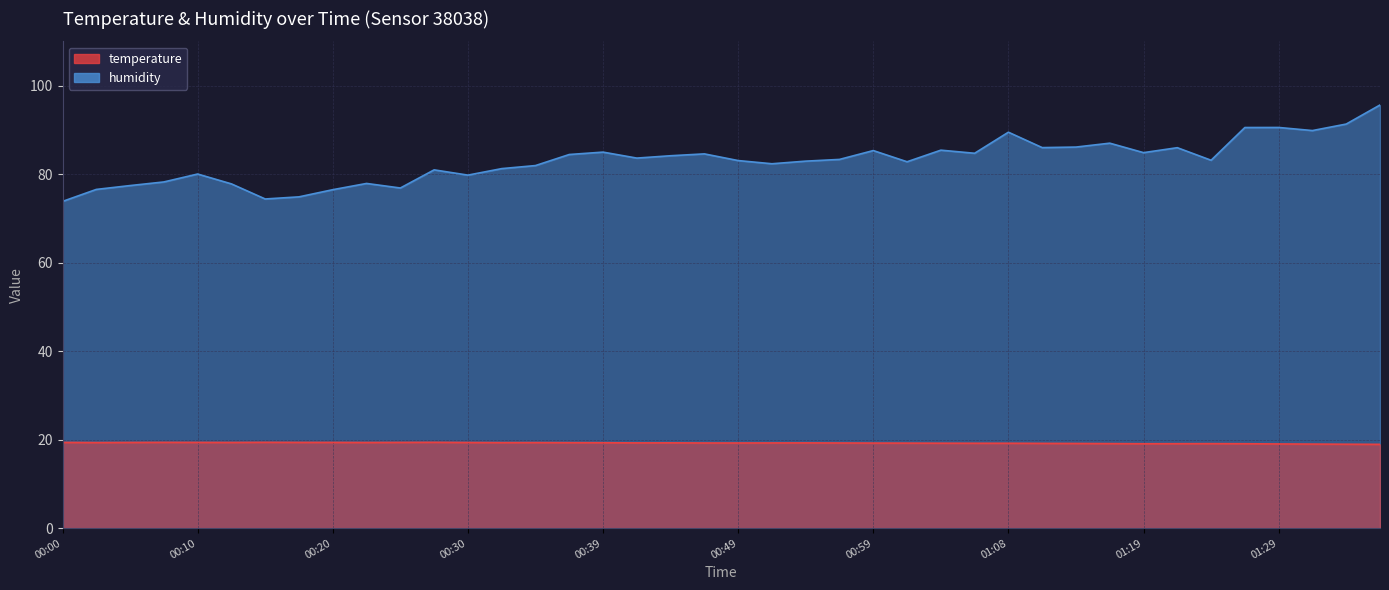

Where is the first local maximum for temperature?

00:08